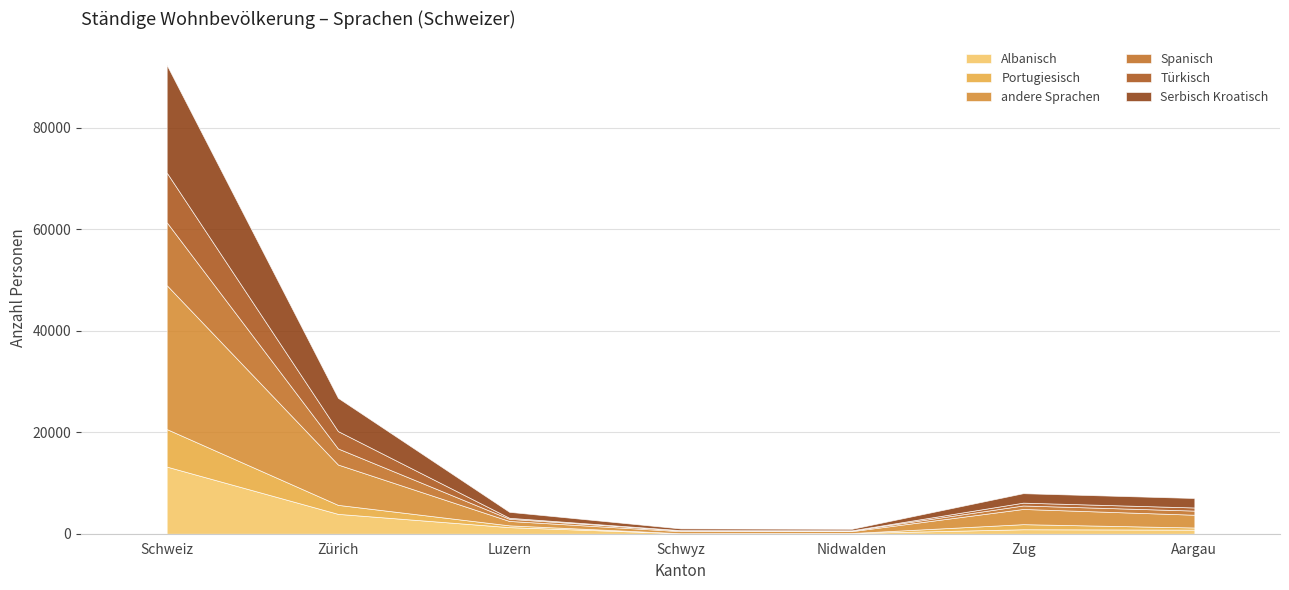

The Türkisch series shows 266 at Luzern. True or false?

False